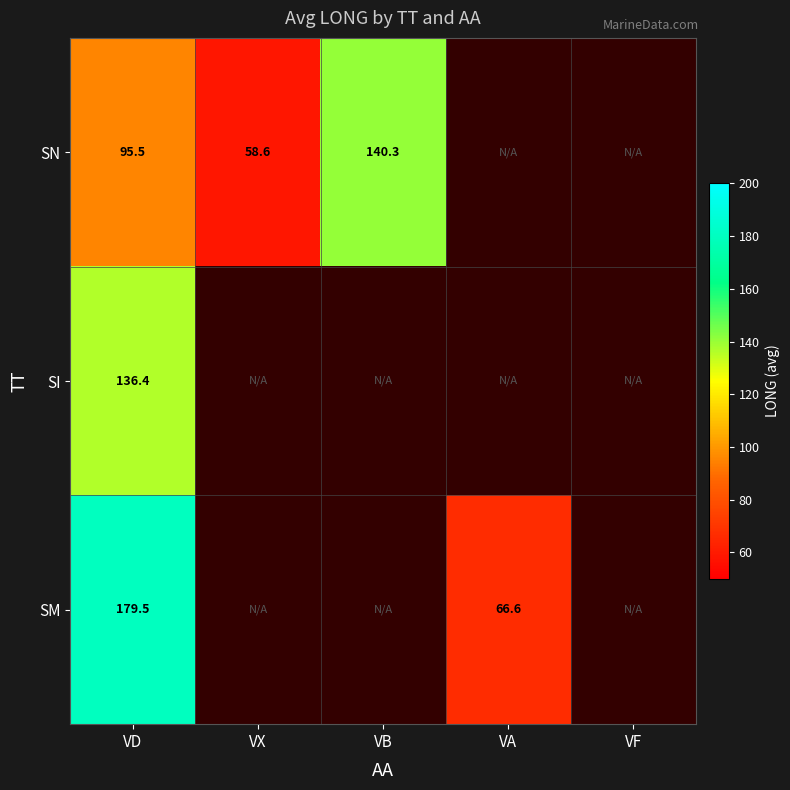

How many data points does each series have?

5